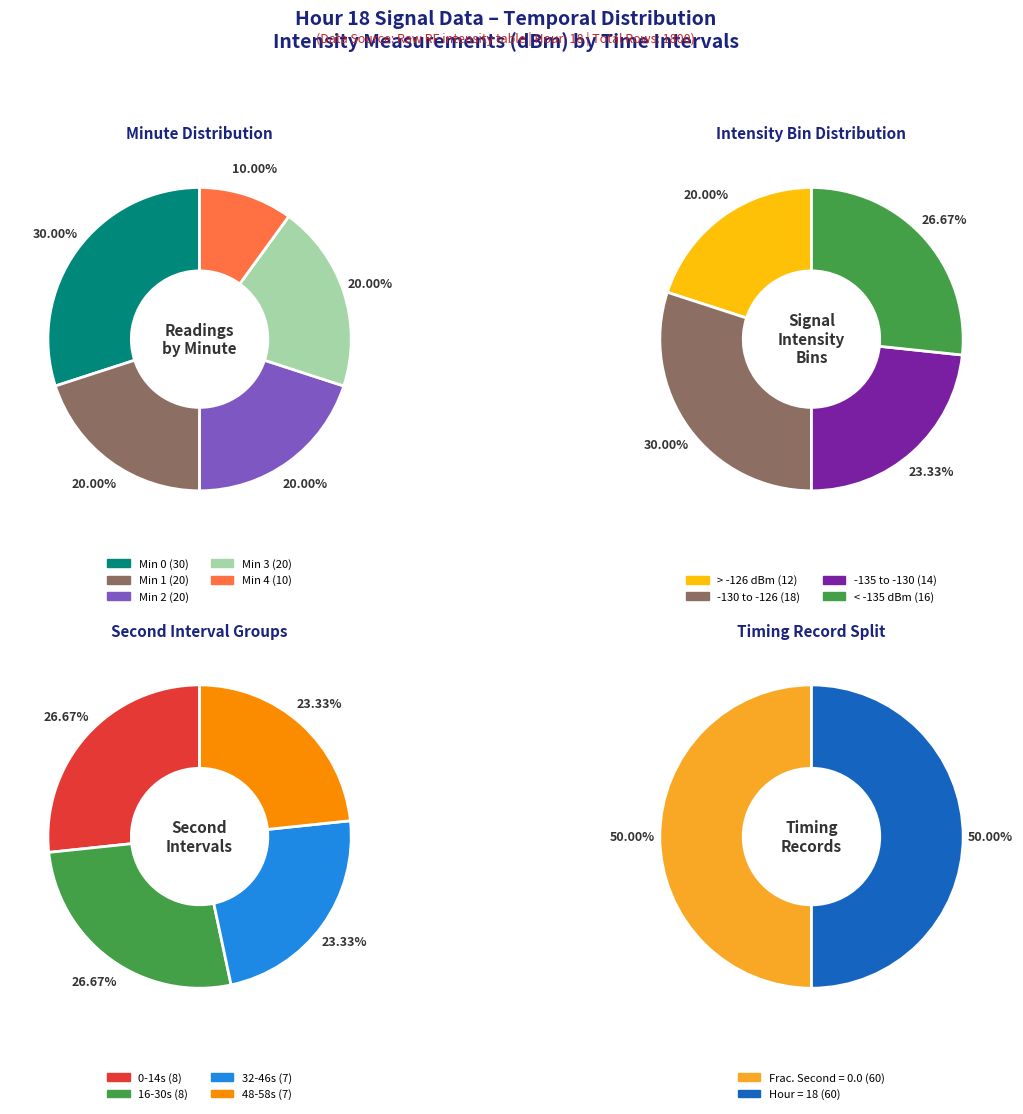

Which category has the smallest portion of the pie?

Minute 4